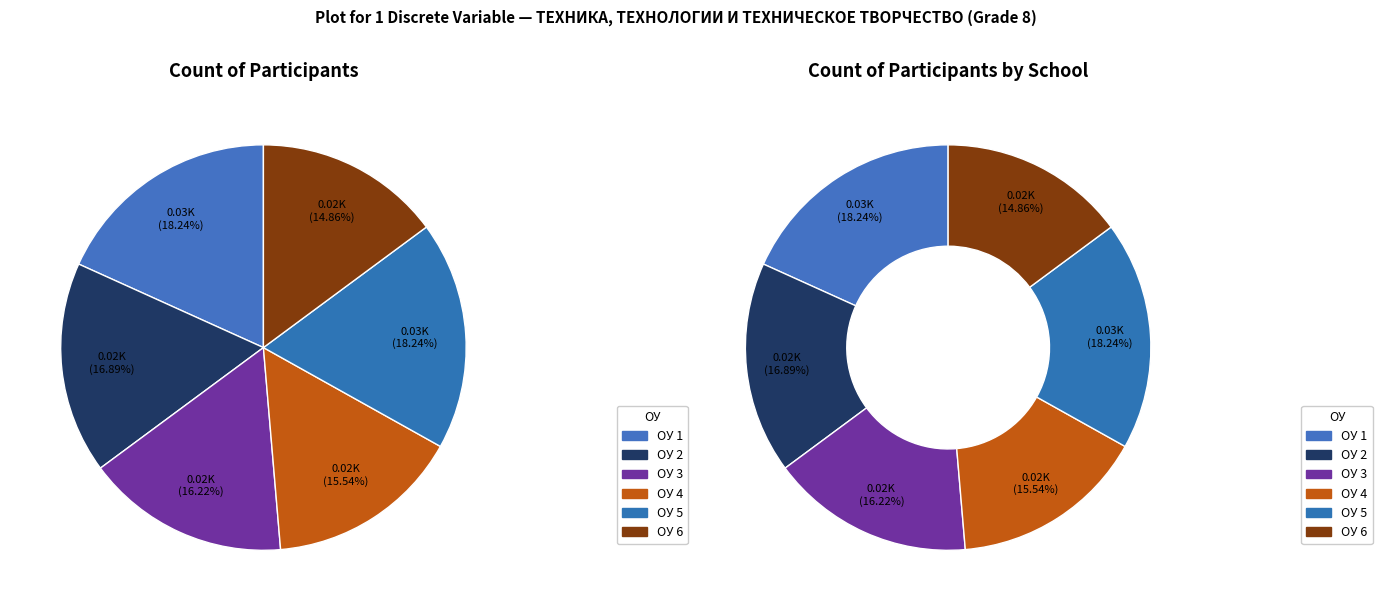

Count the number of slices in the pie.

6